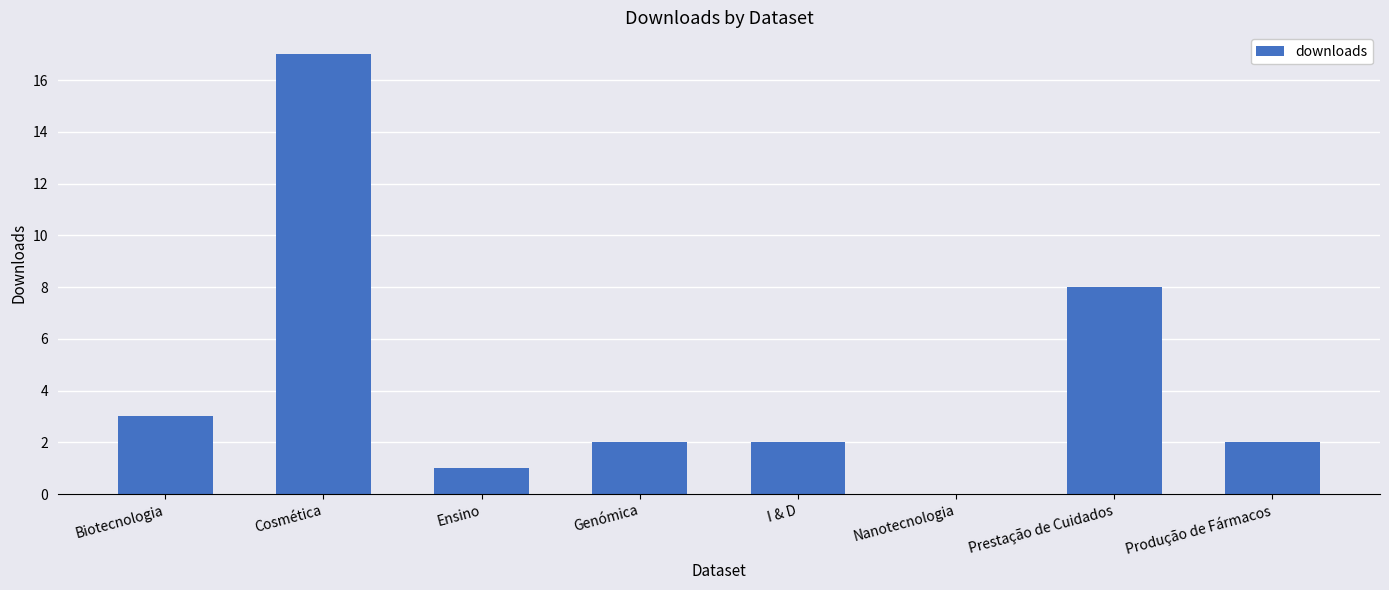

What is the greatest value displayed?

17